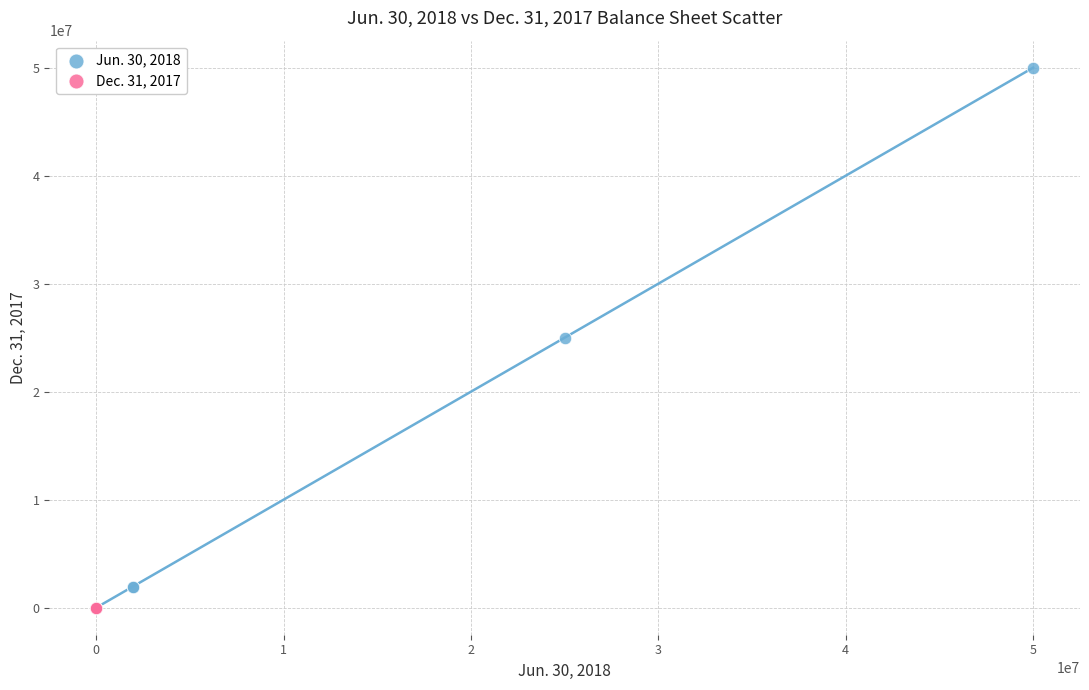

Which series has the largest Y range (max minus min)?

Jun. 30, 2018